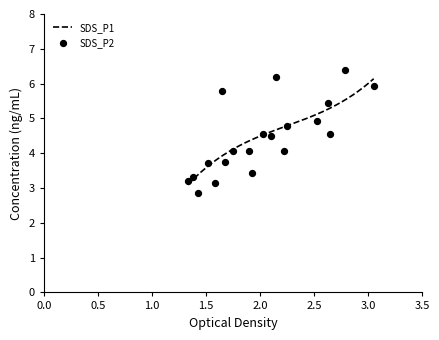

What is the highest value of the SDS_P1 series?

6.1